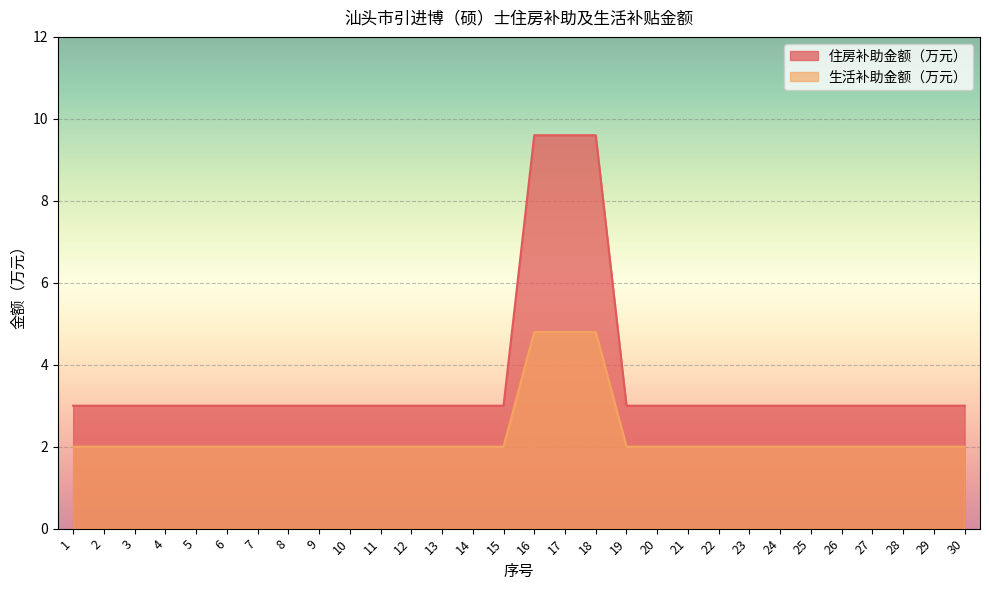

What is the total value across all series at 18?

14.4